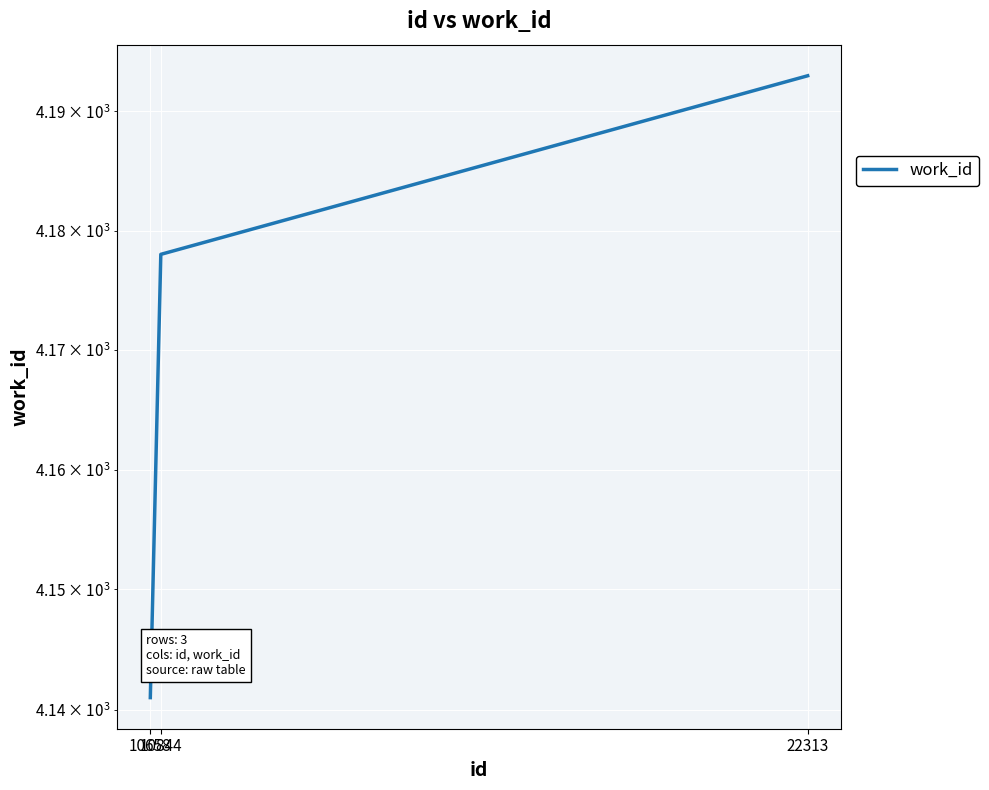

What is the value of the 2nd point from the left?

4178